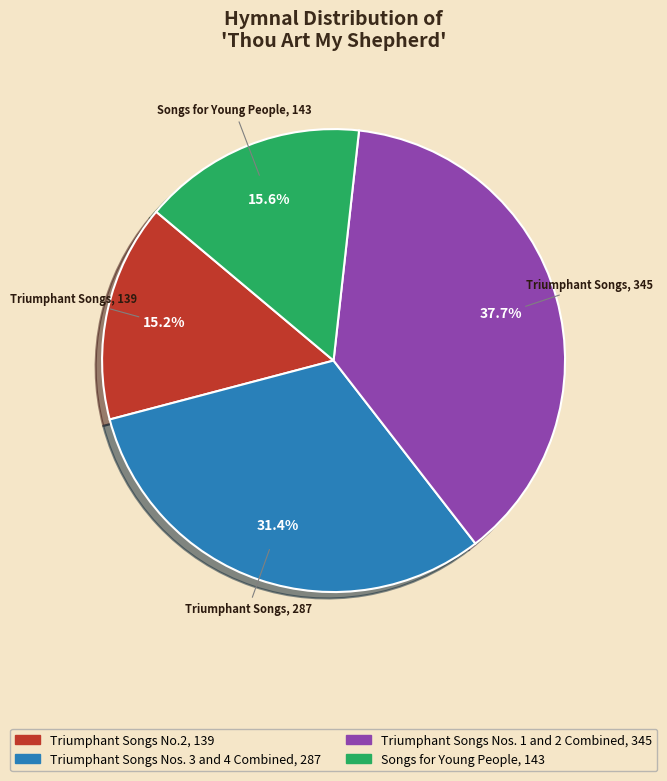

Is there any slice that represents more than half of the pie?

No